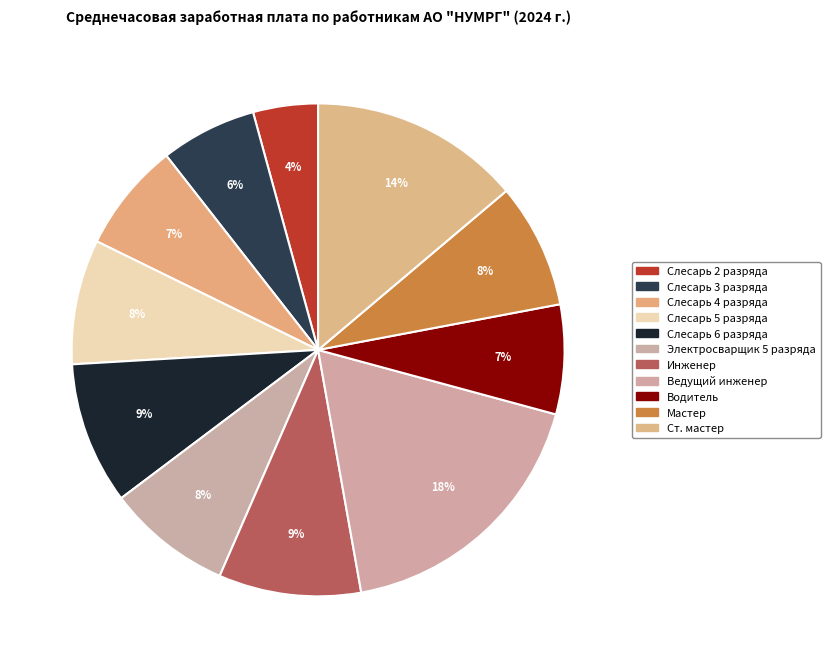

What is the ratio of the value at Мастер to the value at Ведущий инженер?

0.5